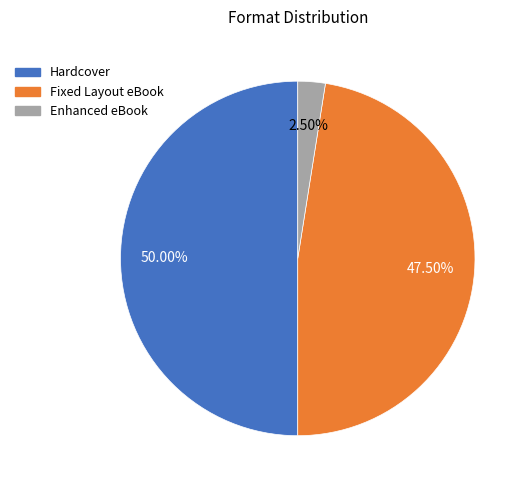

Which slice is the largest?

Hardcover